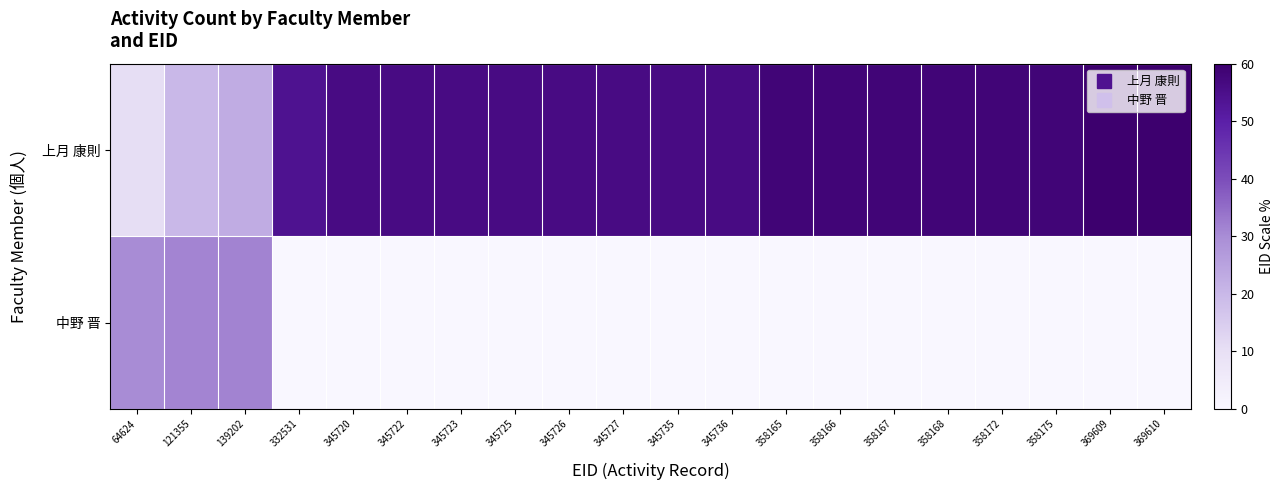

At 345723, list the series in order from smallest to largest.

中野 晋, 上月 康則